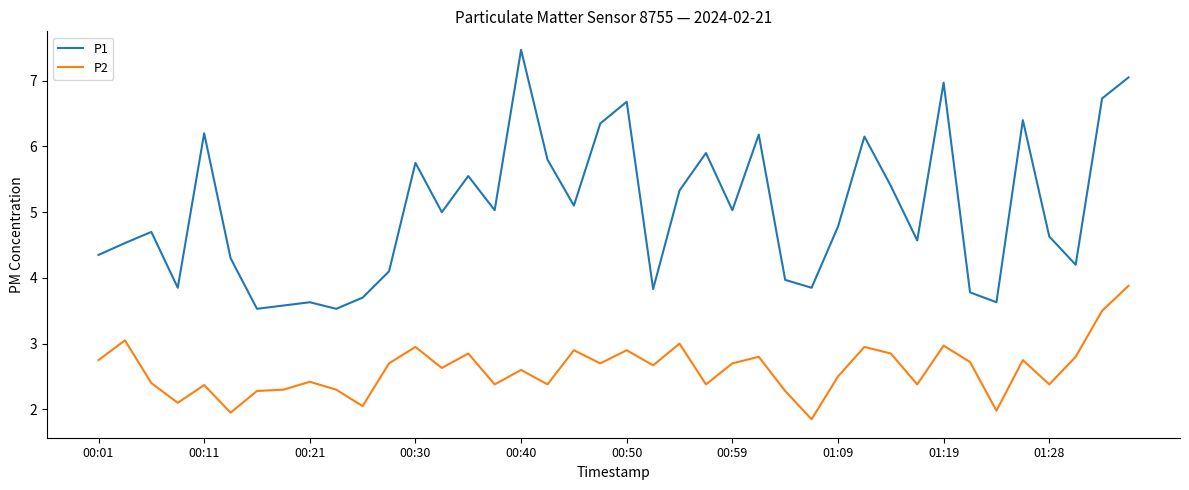

What is the difference between the maximum and minimum values in the P1 series?

3.9